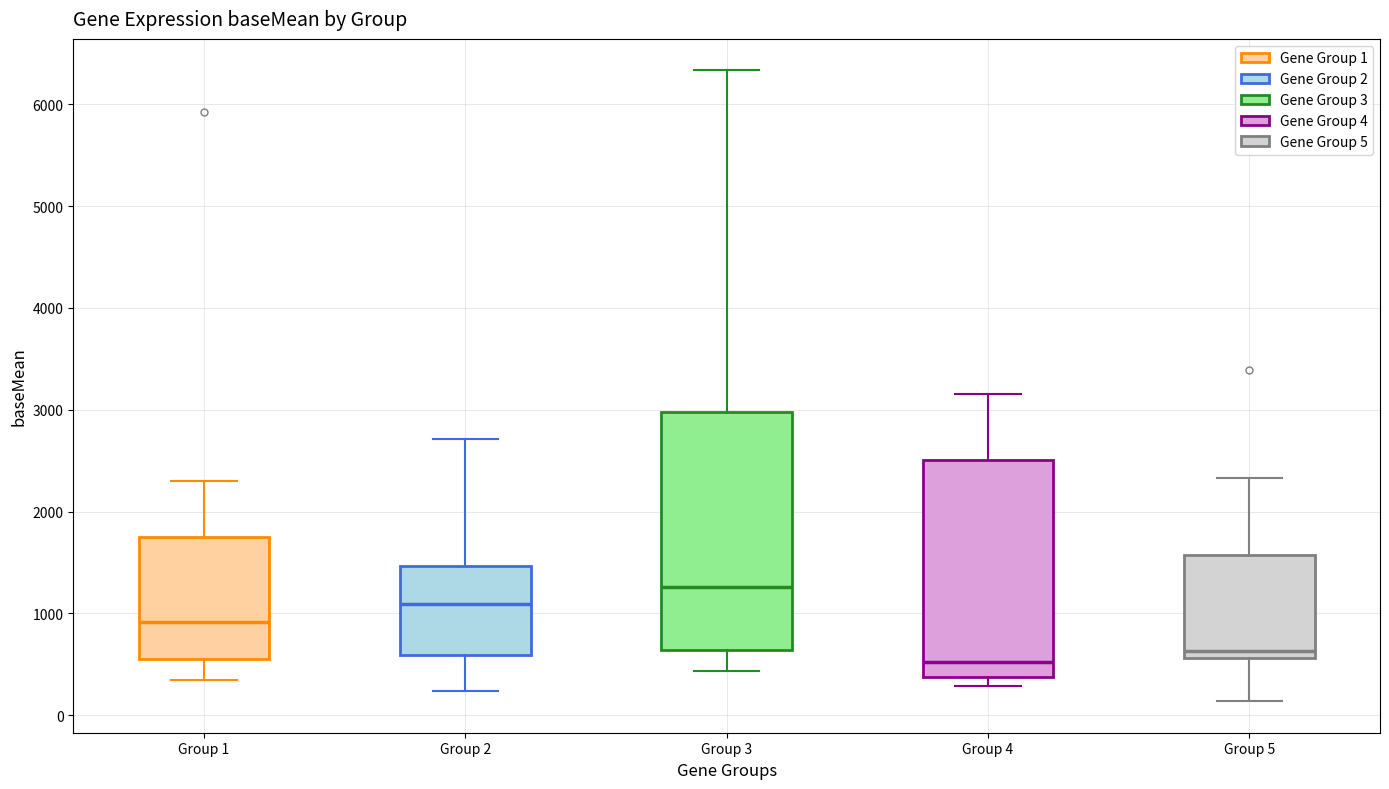

Which box has the highest median line?

Group 3